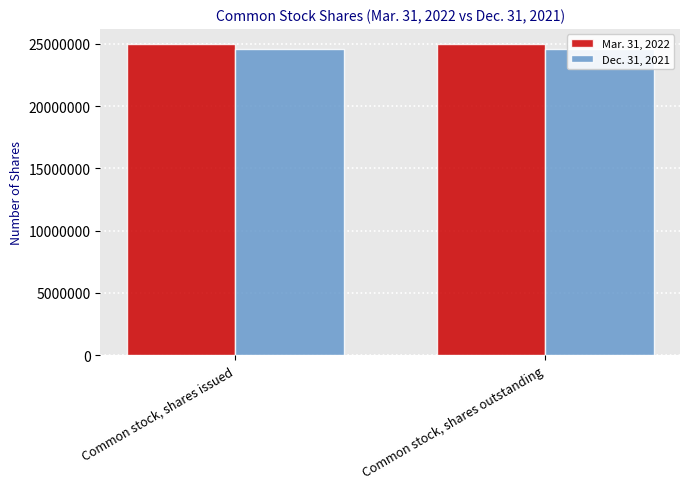

At which label is Dec. 31, 2021 closest to 24592098?

Common stock, shares issued